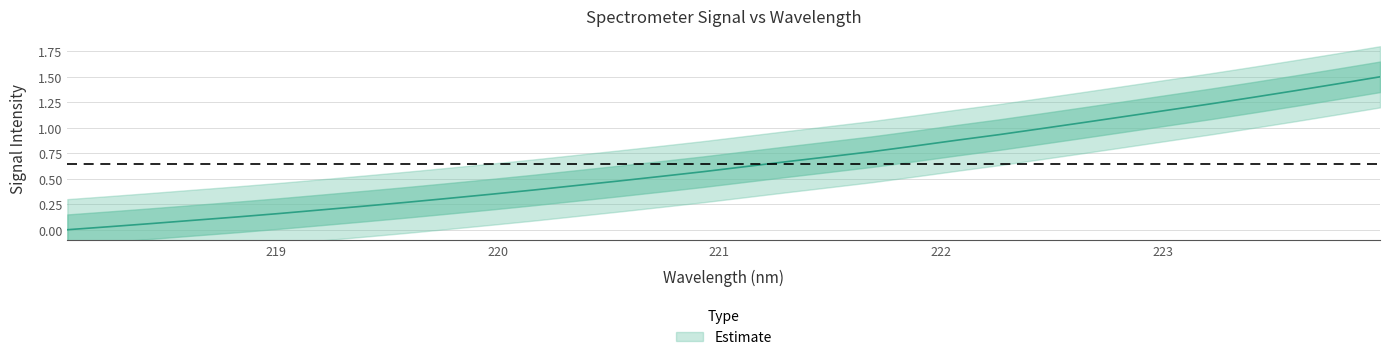

Is it true that the value at 219.3979 is 0.2?

True